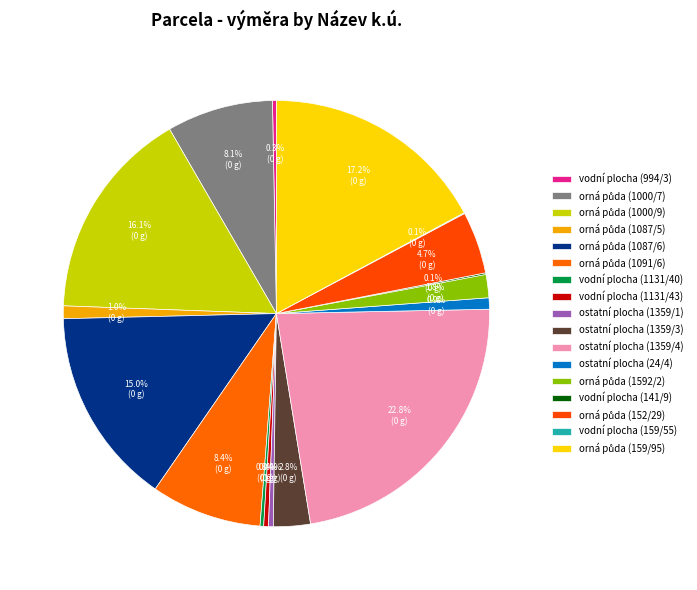

Is it true that orná půda (1592/2) is 2% of the pie?

True